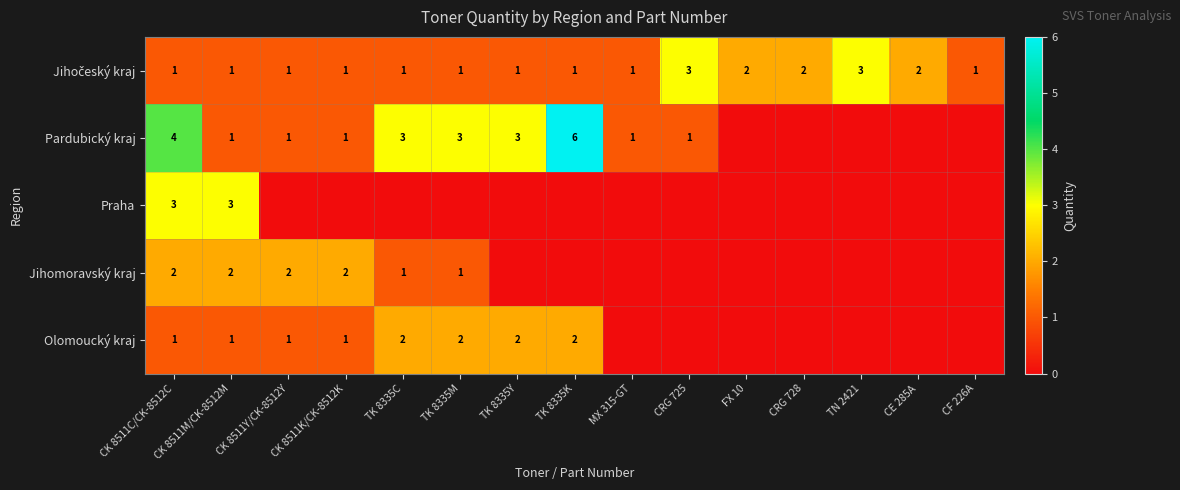

Which has a higher value, CE 285A or CK 8511Y/CK-8512Y?

CE 285A